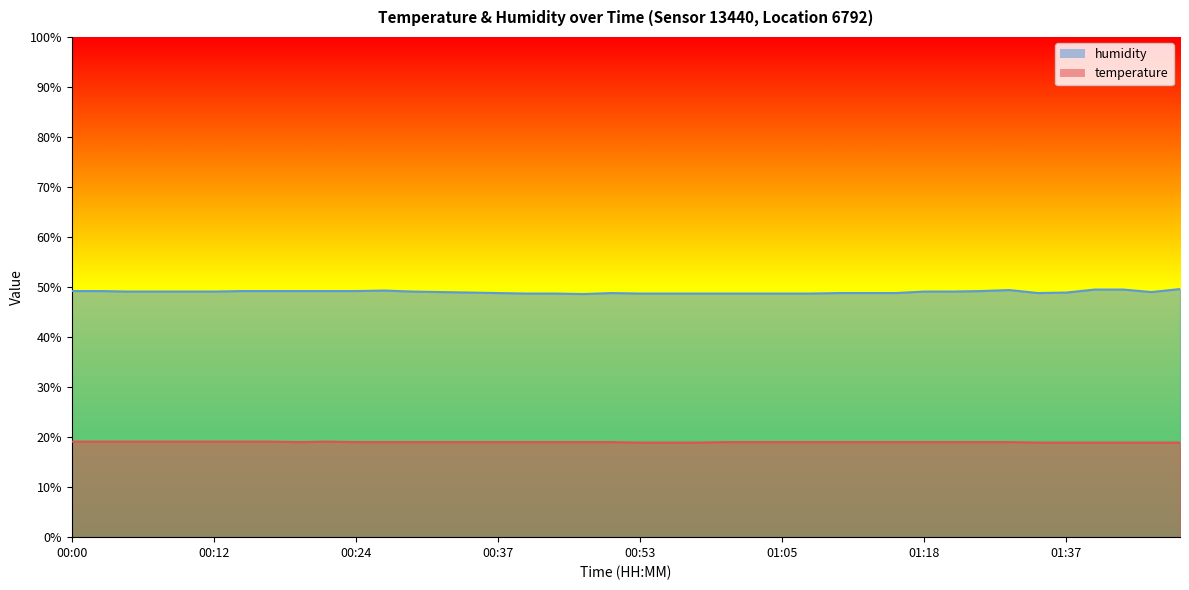

True or false: temperature and humidity intersect in this chart.

False